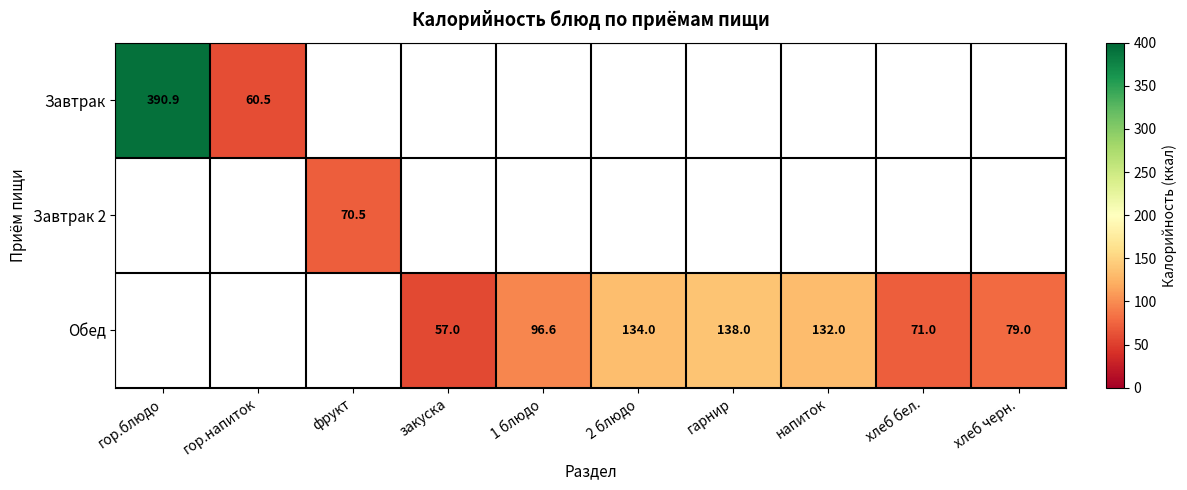

True or false: Обед has a value of 59.9 at напиток.

False